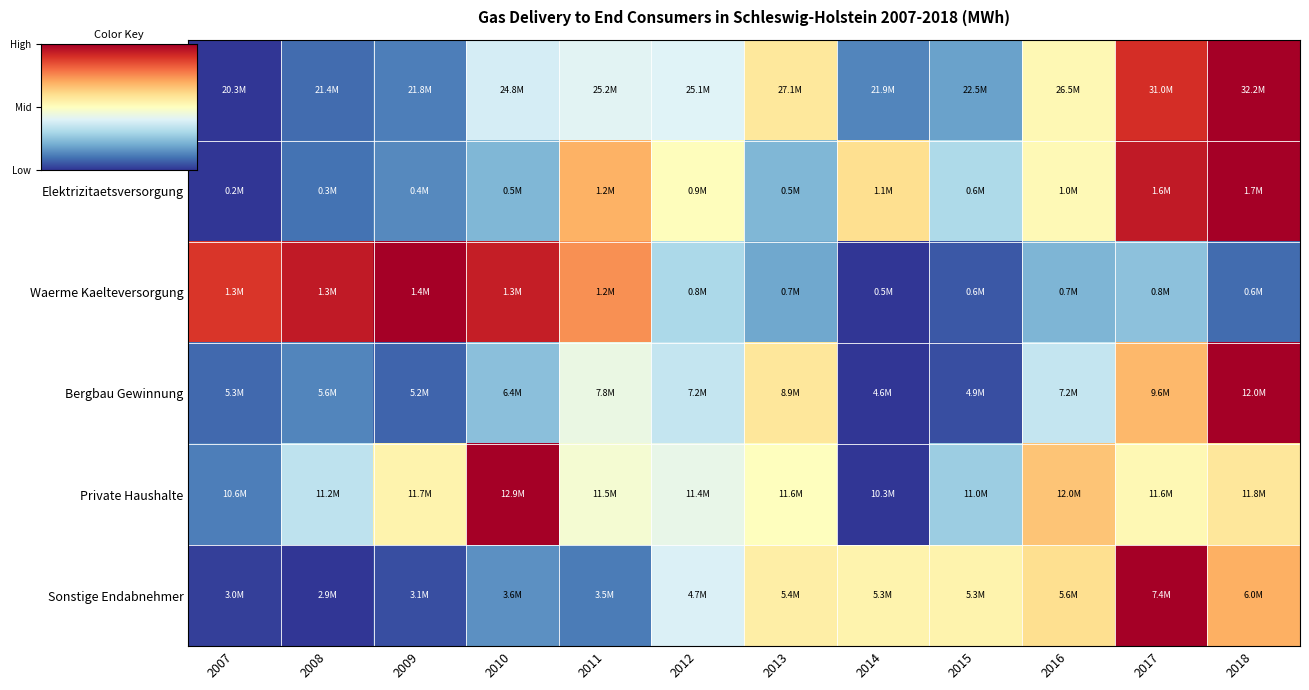

Reading right to left, what are all the values shown in this chart?

Insgesamt: 2018=1.0	2017=0.9	2016=0.5	2015=0.2	2014=0.1	2013=0.6	2012=0.4	2011=0.4	2010=0.4	2009=0.1	2008=0.1	2007=0.0
Elektrizitaetsversorgung: 2018=1.0	2017=0.9	2016=0.5	2015=0.3	2014=0.6	2013=0.2	2012=0.5	2011=0.7	2010=0.2	2009=0.1	2008=0.1	2007=0.0
Waerme Kaelteversorgung: 2018=0.1	2017=0.2	2016=0.2	2015=0.1	2014=0.0	2013=0.2	2012=0.3	2011=0.7	2010=0.9	2009=1.0	2008=0.9	2007=0.9
Bergbau Gewinnung: 2018=1.0	2017=0.7	2016=0.3	2015=0.0	2014=0.0	2013=0.6	2012=0.3	2011=0.4	2010=0.2	2009=0.1	2008=0.1	2007=0.1
Private Haushalte: 2018=0.6	2017=0.5	2016=0.7	2015=0.3	2014=0.0	2013=0.5	2012=0.4	2011=0.5	2010=1.0	2009=0.5	2008=0.3	2007=0.1
Sonstige Endabnehmer: 2018=0.7	2017=1.0	2016=0.6	2015=0.5	2014=0.5	2013=0.6	2012=0.4	2011=0.1	2010=0.2	2009=0.0	2008=0.0	2007=0.0